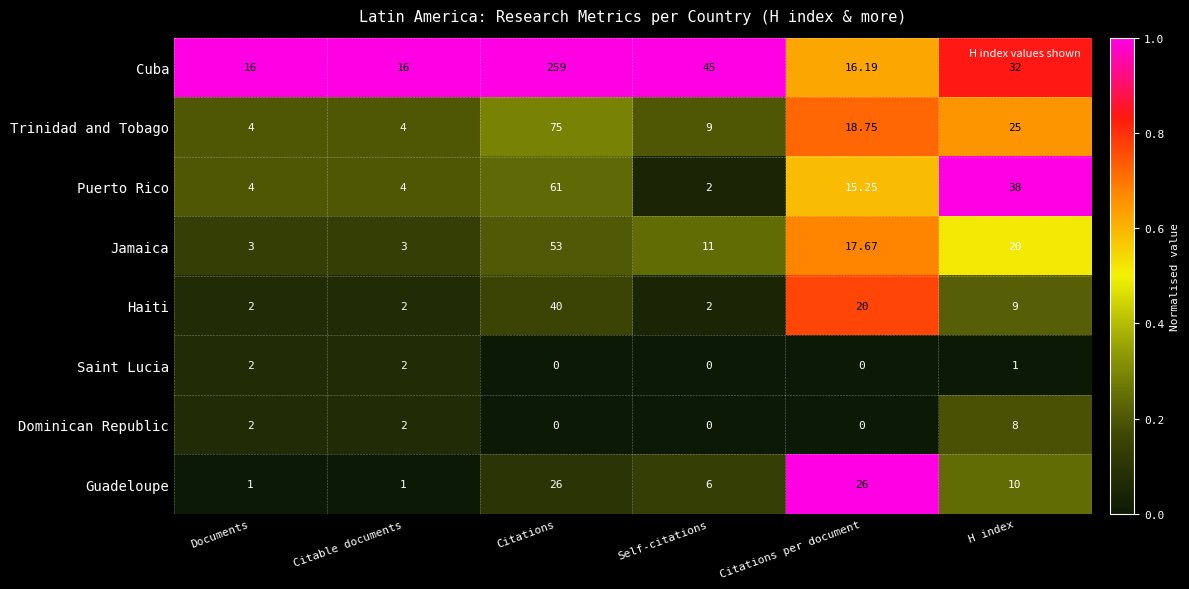

At which label does Jamaica reach its peak?

Citations